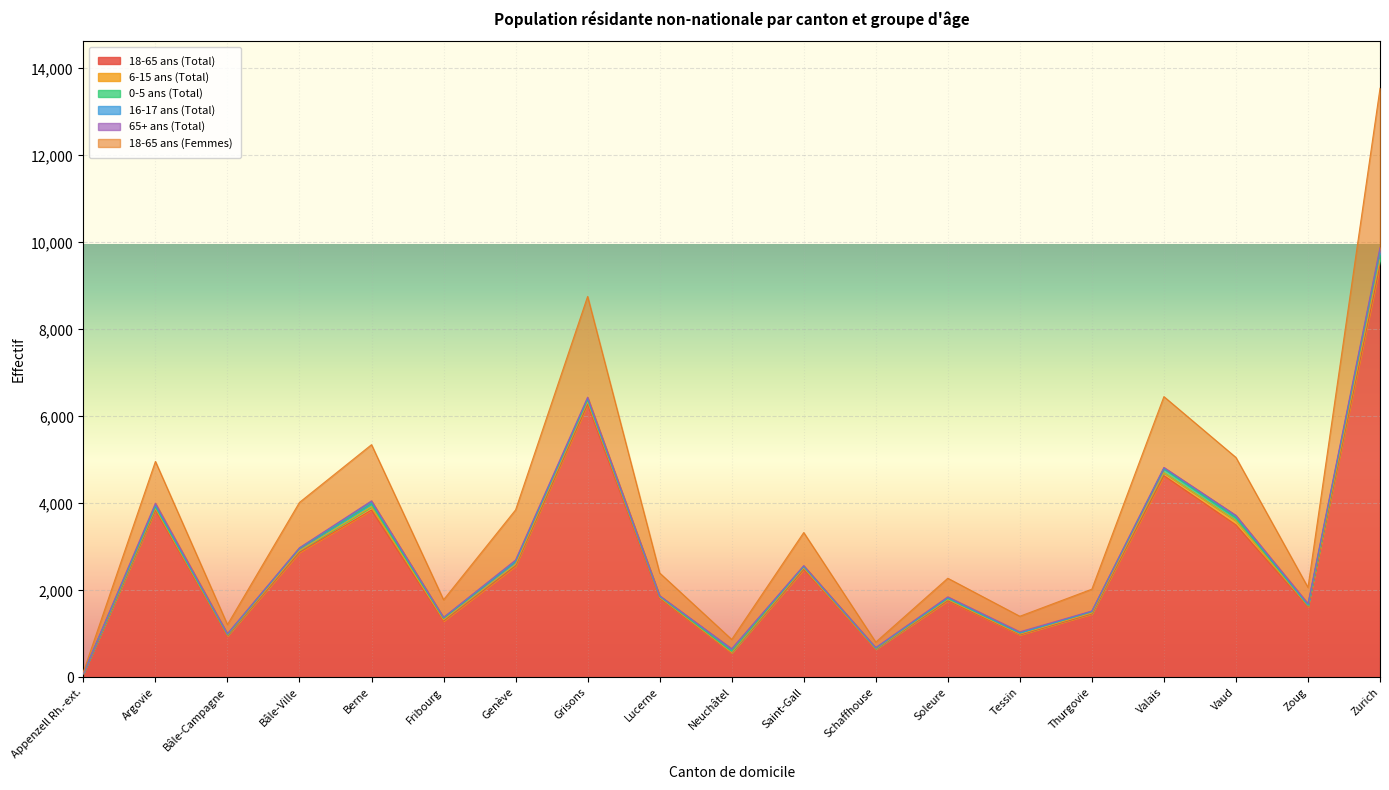

True or false: 0-5 ans (Total) has more than 1 points higher than both neighbors.

True